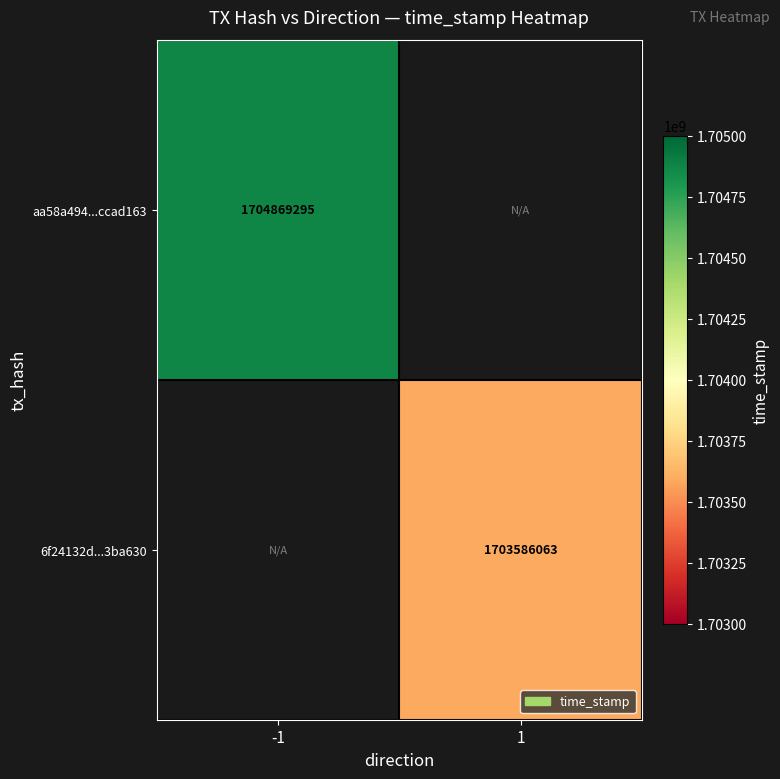

The 6f24132d...3ba630 series shows 1703586063 at 1. True or false?

True